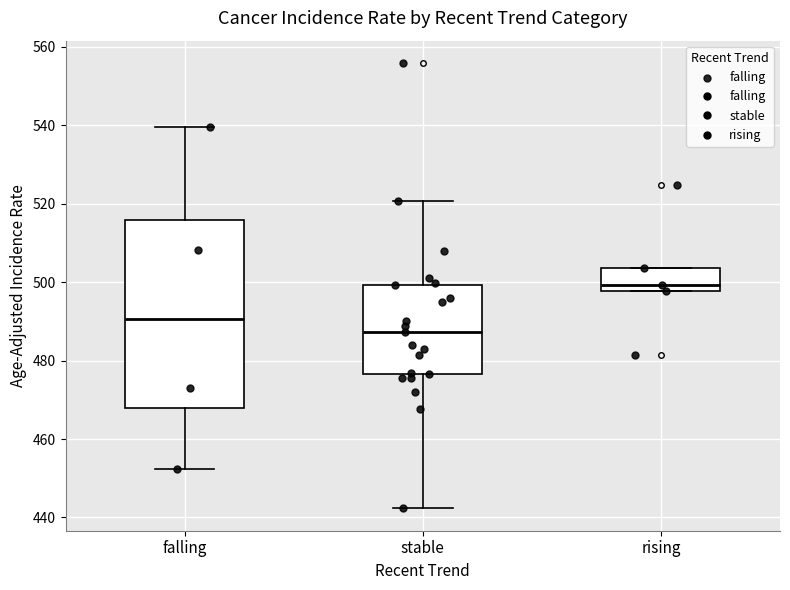

Reading left to right, transcribe this box plot: for each box, give where its median line is, the range the box spans, and where its two whiskers end, as read against the y-axis. The values are not printed on the chart, so give them approximately, as read against the axis.

falling: median 490, box 468 to 516, whiskers 452 to 540
stable: median 488, box 476 to 500, whiskers 442 to 520
rising: median 500, box 498 to 504, whiskers 498 to 504